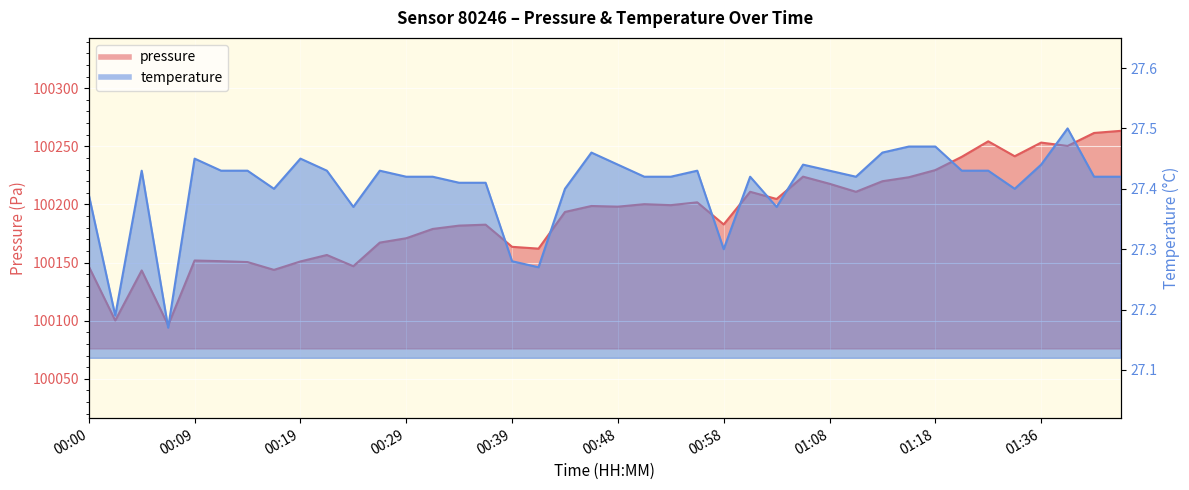

What is the difference between the second highest and second lowest values in the pressure series?

161.4